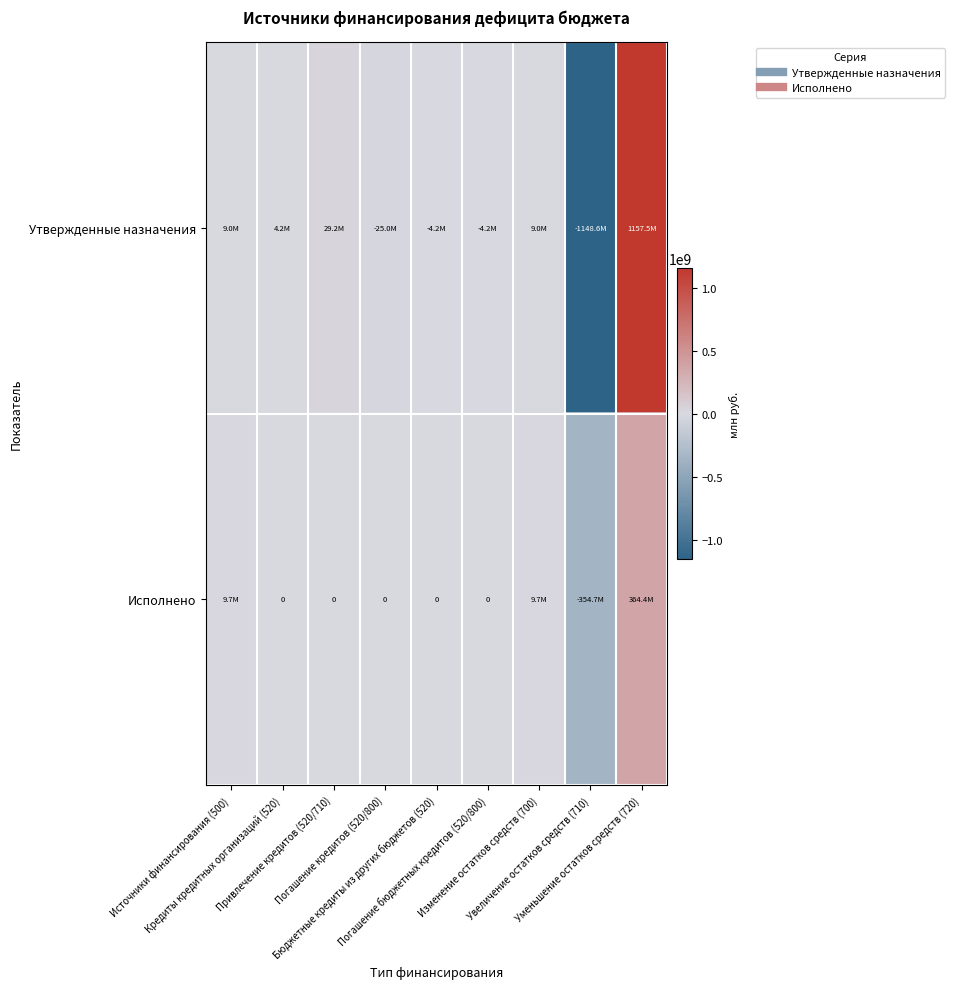

List the labels in order of Утвержденные назначения value, largest first.

Уменьшение остатков средств (720), Привлечение кредитов (520/710), Источники финансирования (500), Изменение остатков средств (700), Кредиты кредитных организаций (520), Бюджетные кредиты из других бюджетов (520), Погашение бюджетных кредитов (520/800), Погашение кредитов (520/800), Увеличение остатков средств (710)